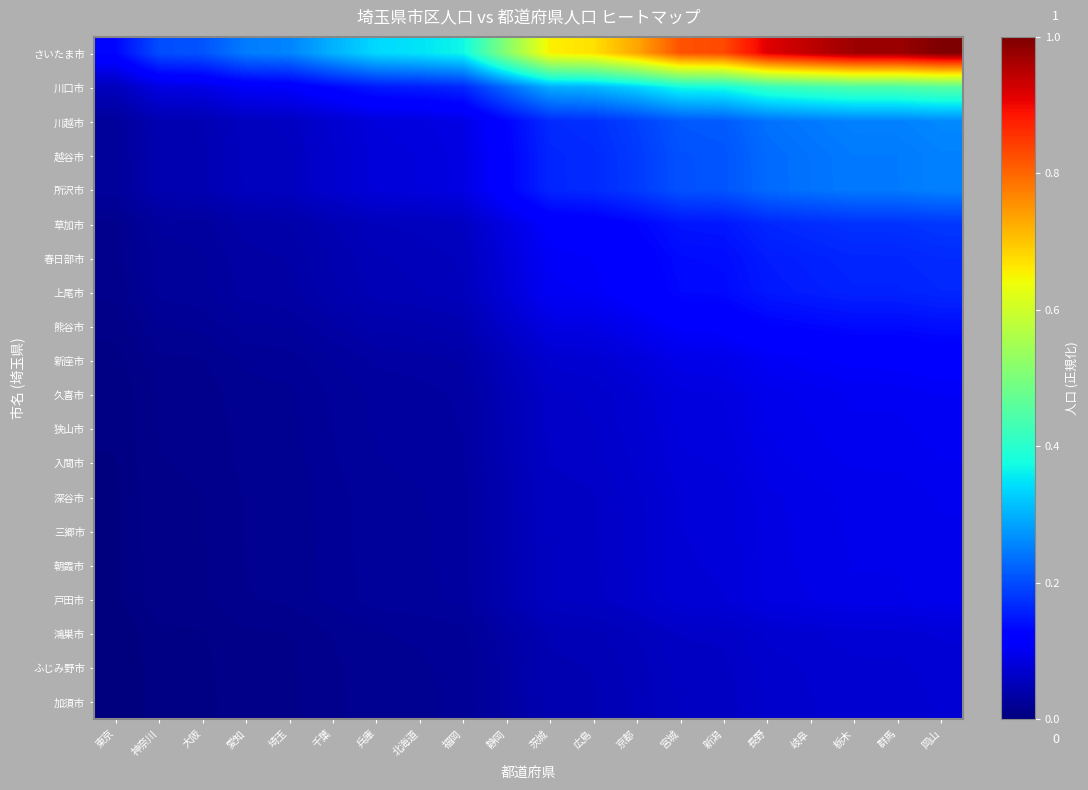

Rank the series by their maximum value, from highest to lowest.

さいたま市, 川口市, 川越市, 越谷市, 所沢市, 草加市, 春日部市, 上尾市, 熊谷市, 新座市, 久喜市, 狭山市, 入間市, 深谷市, 三郷市, 朝霞市, 戸田市, 鴻巣市, ふじみ野市, 加須市